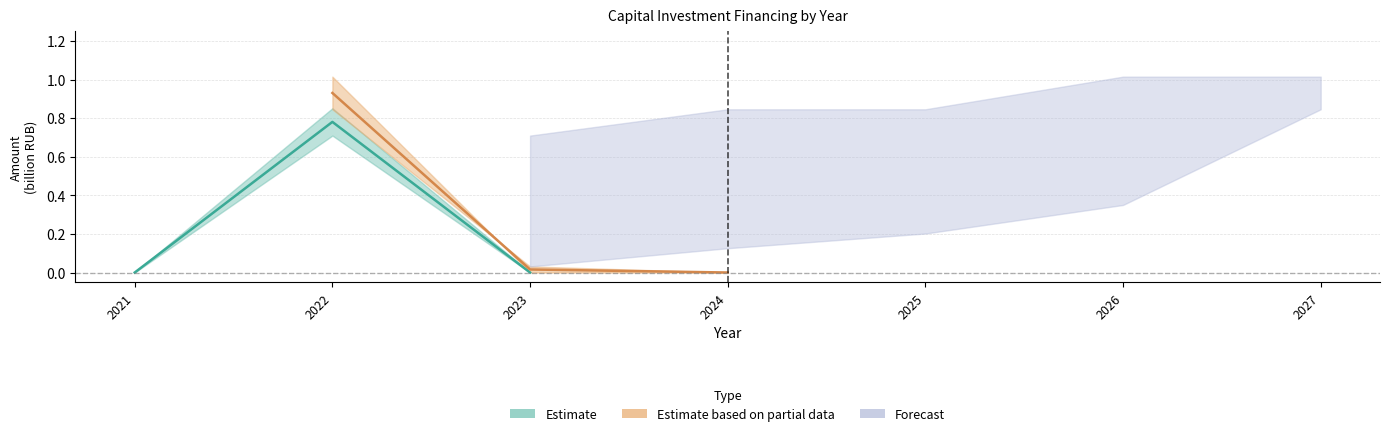

The value of Estimate based on partial data at 2023 is -0.5. True or false?

False